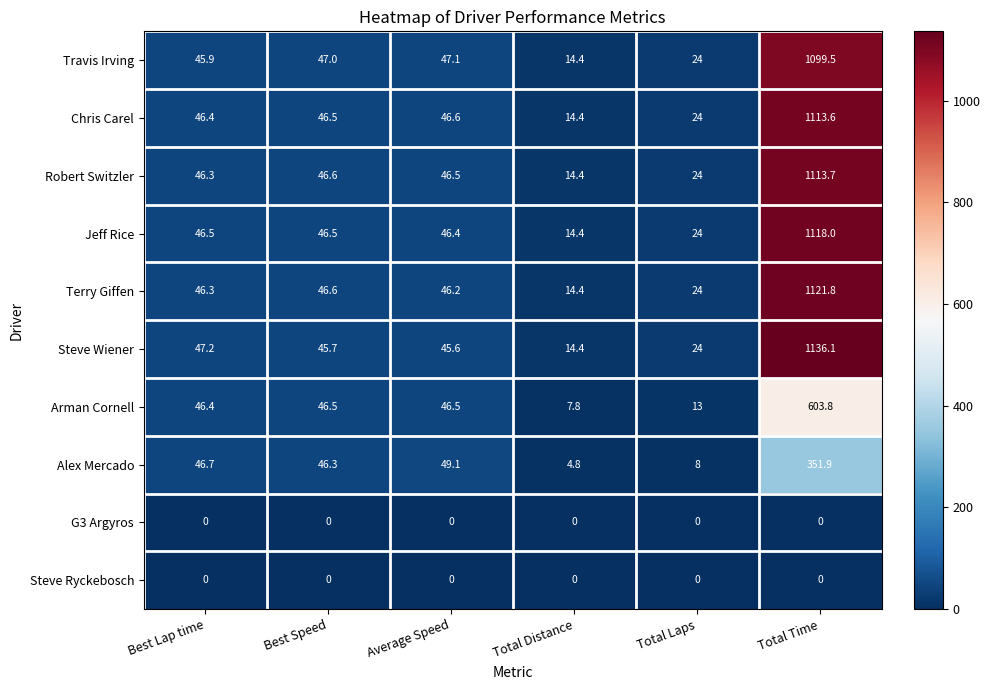

Which series has the widest spread of values?

Steve Wiener